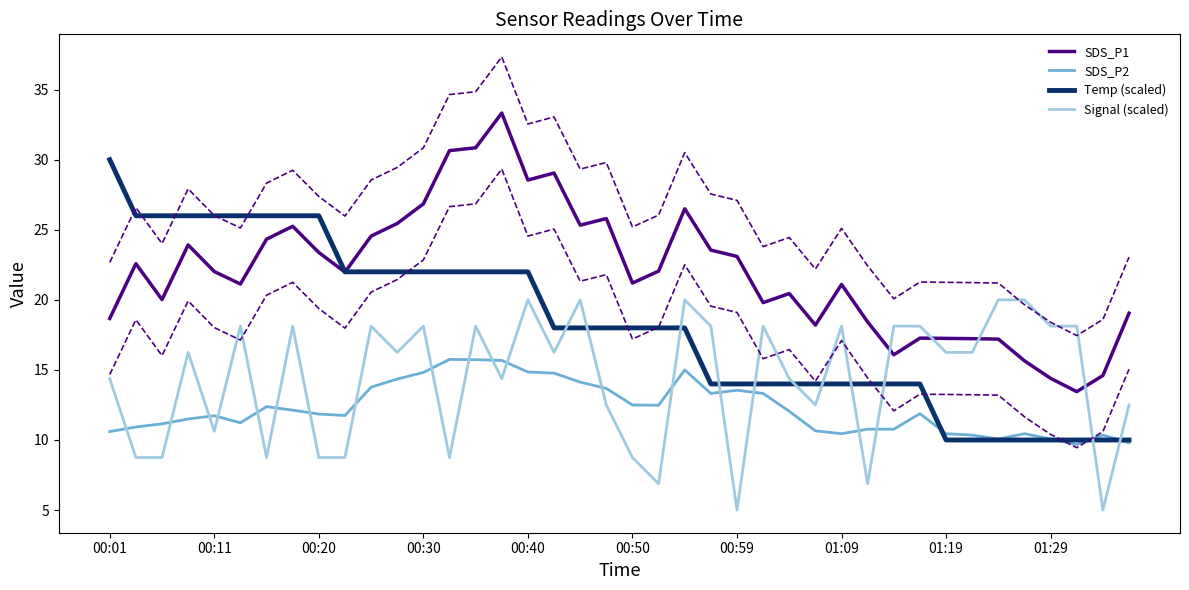

What is the lowest value of the Temp (scaled) series?

10.0